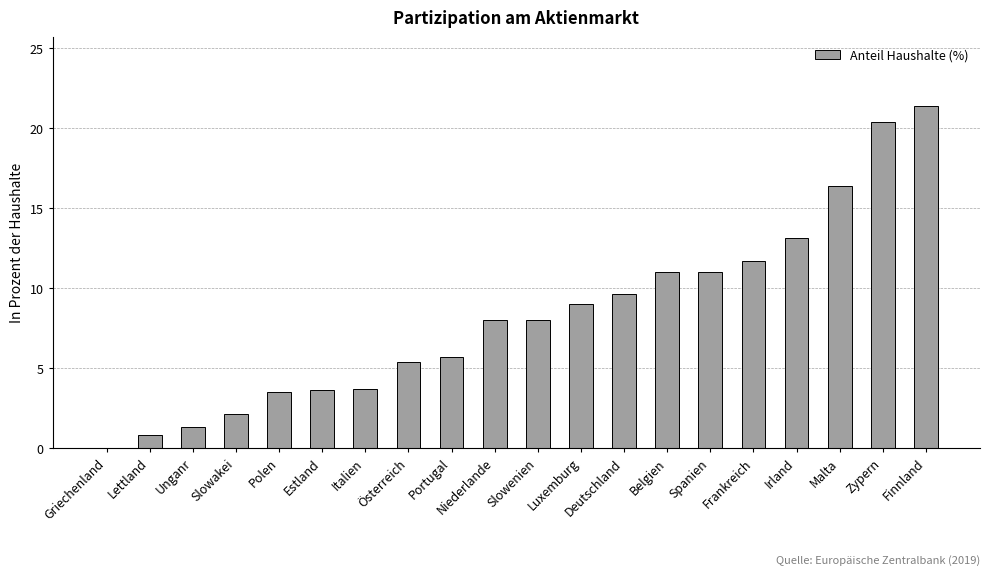

What is the change in value from Frankreich to Malta?

+4.7